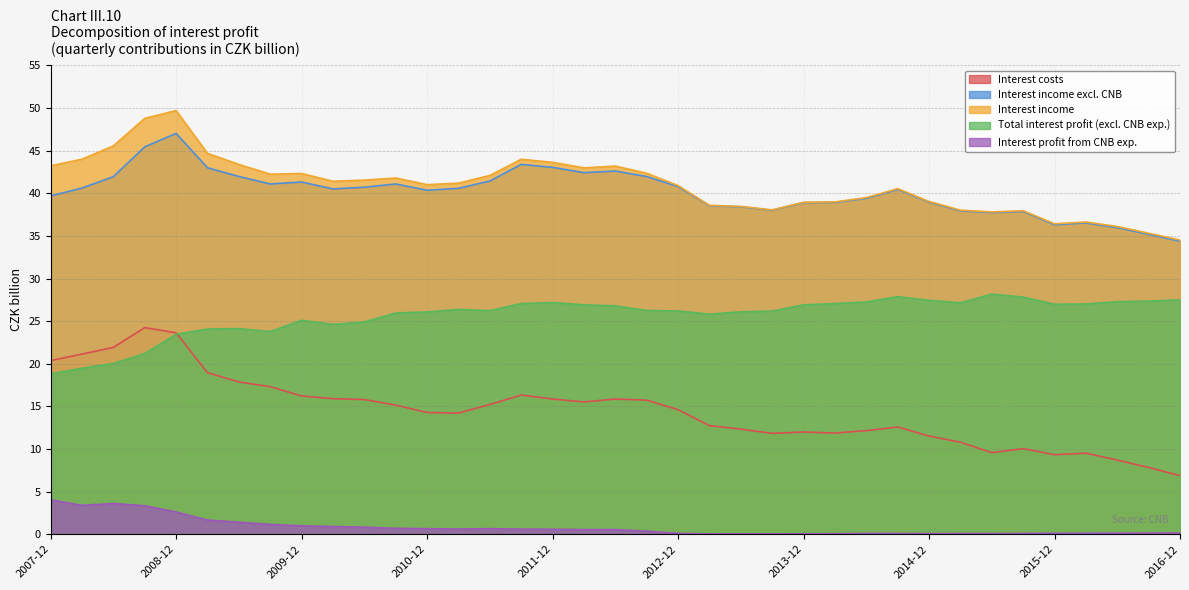

What is the average value of the Total interest profit (excl. CNB exp.) series?

25.6